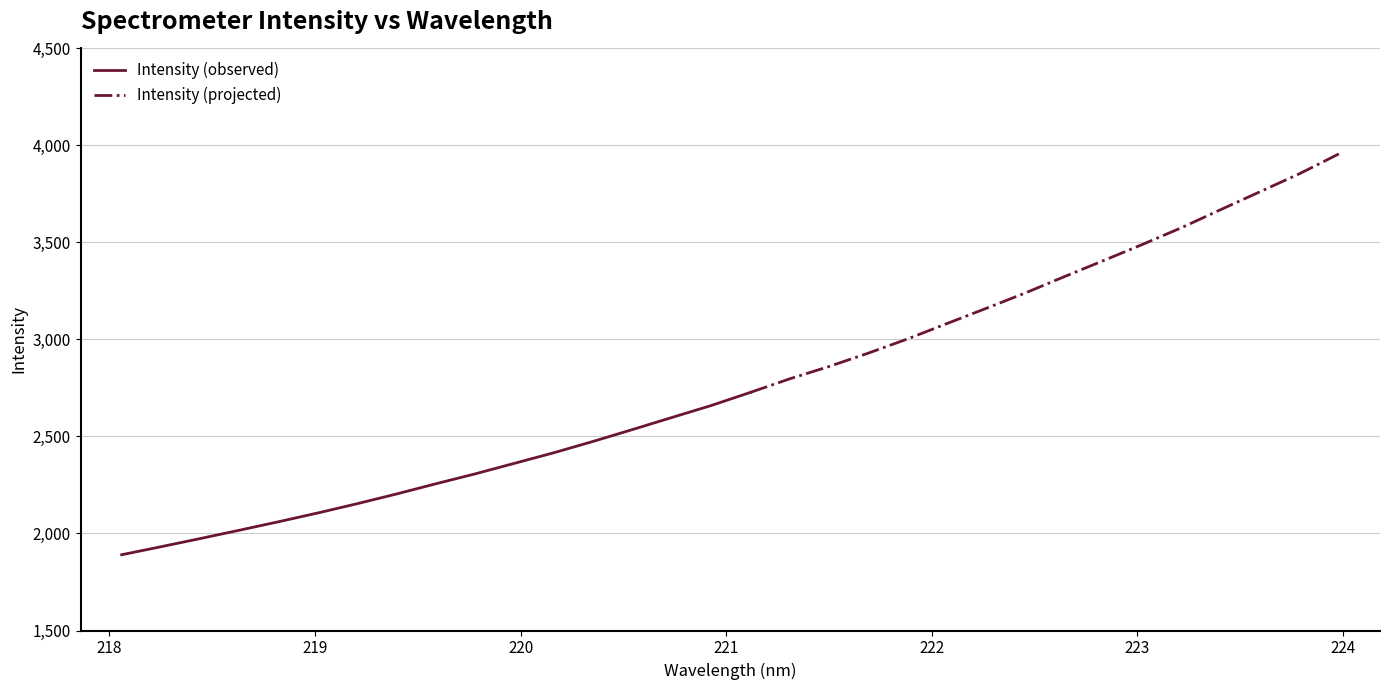

What is the difference between the maximum and second lowest values?

2024.7